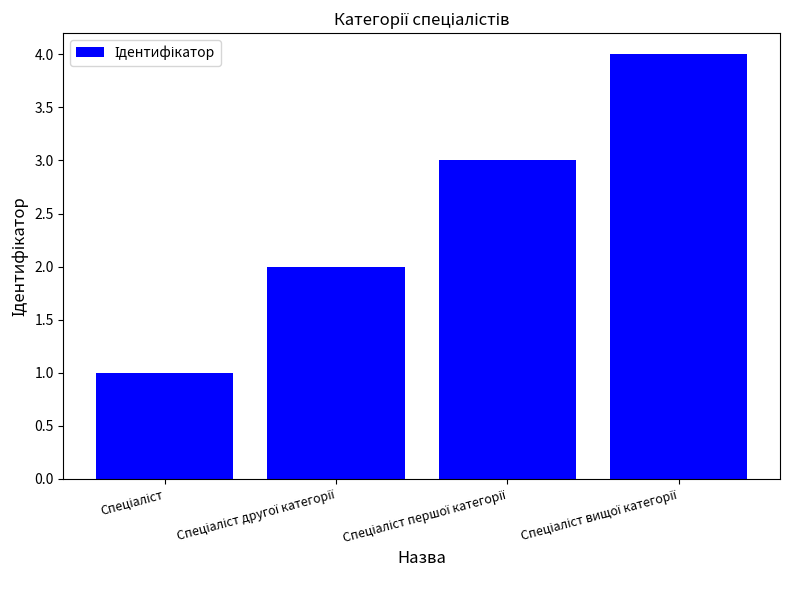

What is the greatest value displayed?

4